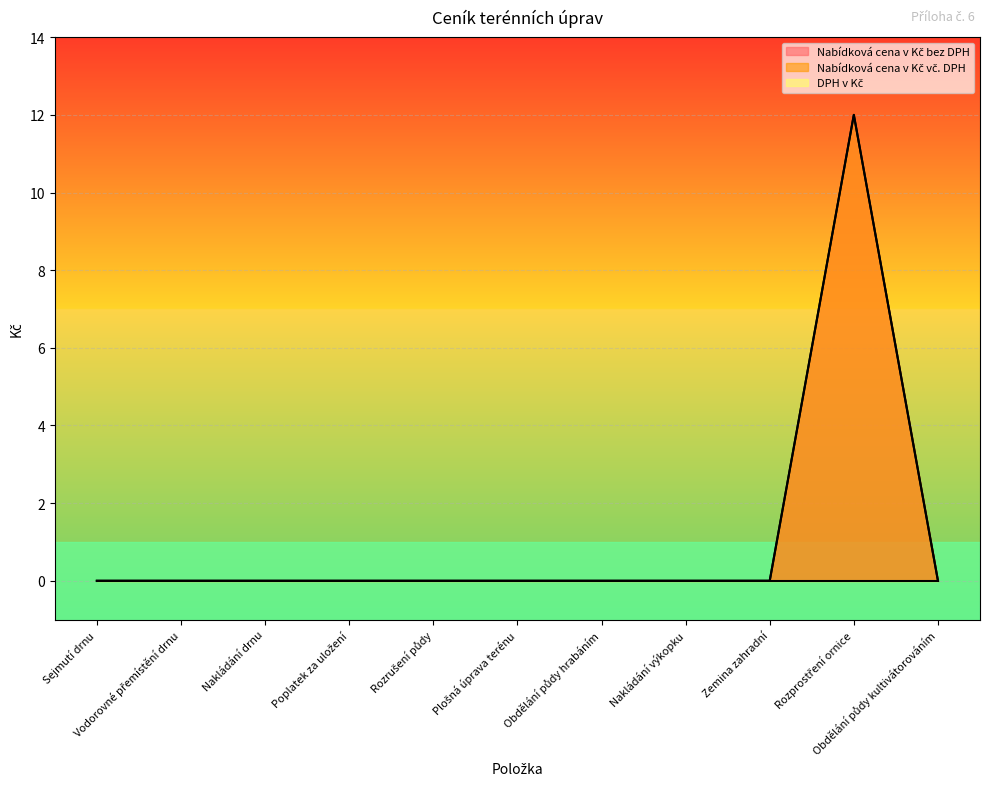

Which series has the largest total across all categories?

Nabídková cena v Kč bez DPH